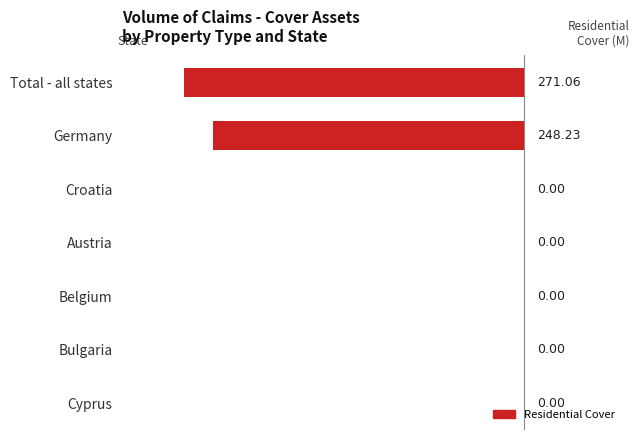

What is the change in value from Total - all states to Bulgaria?

+271.1